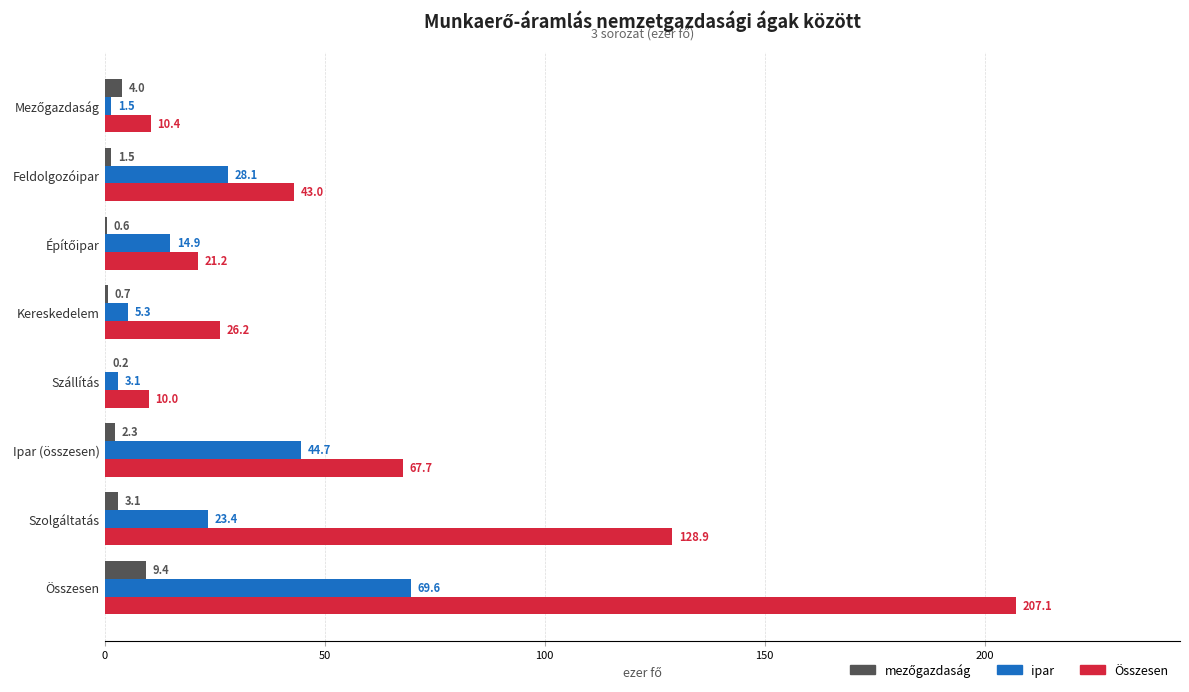

Which label corresponds to the largest value in the chart?

Összesen